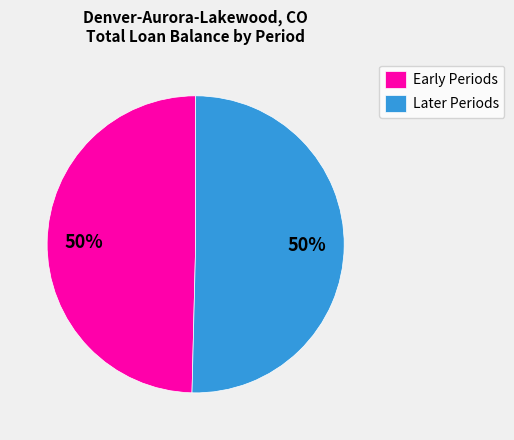

Approximately how many times larger is the value at Later Periods compared to Early Periods?

1.0